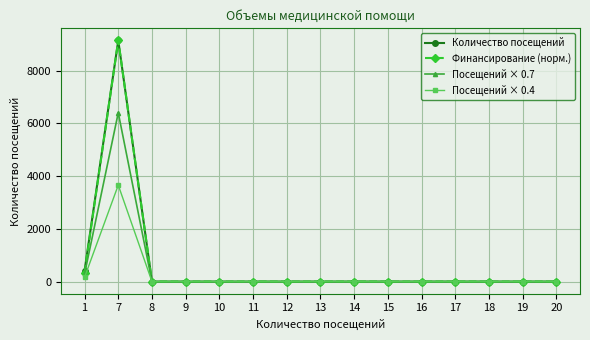

Reading right to left, list all the values displayed in this chart.

Количество посещений: 20=0.0	19=0.0	18=0.0	17=0.0	16=0.0	15=0.0	14=0.0	13=0.0	12=0.0	11=0.0	10=0.0	9=0.0	8=0.0	7=9143.0	1=409.0
Финансирование (норм.): 20=0.0	19=0.0	18=0.0	17=0.0	16=0.0	15=0.0	14=0.0	13=0.0	12=0.0	11=0.0	10=0.0	9=0.0	8=0.0	7=9143.0	1=337.8
Посещений × 0.7: 20=0.0	19=0.0	18=0.0	17=0.0	16=0.0	15=0.0	14=0.0	13=0.0	12=0.0	11=0.0	10=0.0	9=0.0	8=0.0	7=6400.1	1=286.3
Посещений × 0.4: 20=0.0	19=0.0	18=0.0	17=0.0	16=0.0	15=0.0	14=0.0	13=0.0	12=0.0	11=0.0	10=0.0	9=0.0	8=0.0	7=3657.2	1=163.6